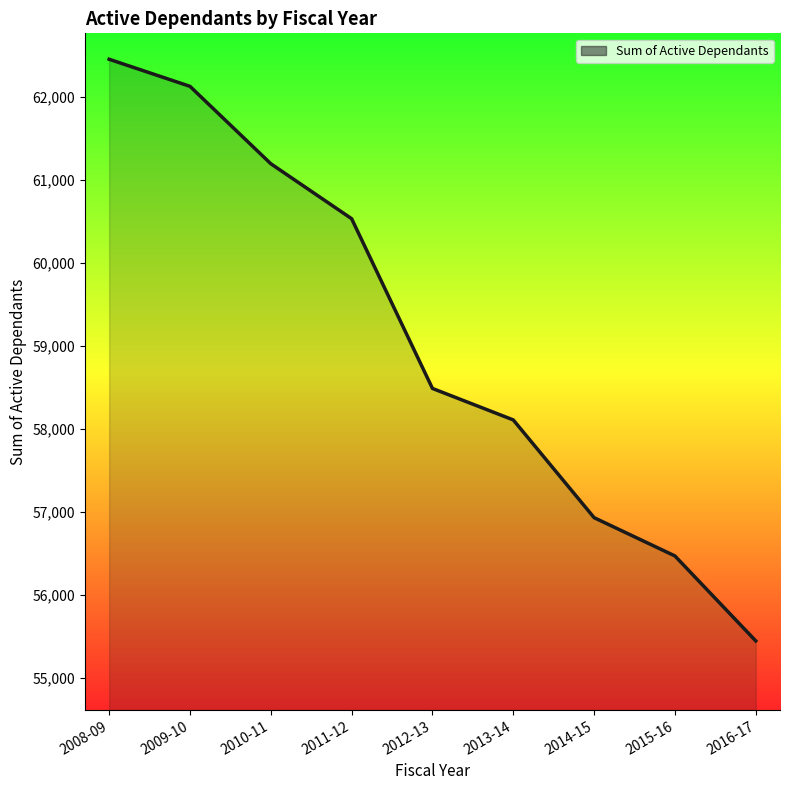

At which category does the chart reach its peak across all series?

2008-09